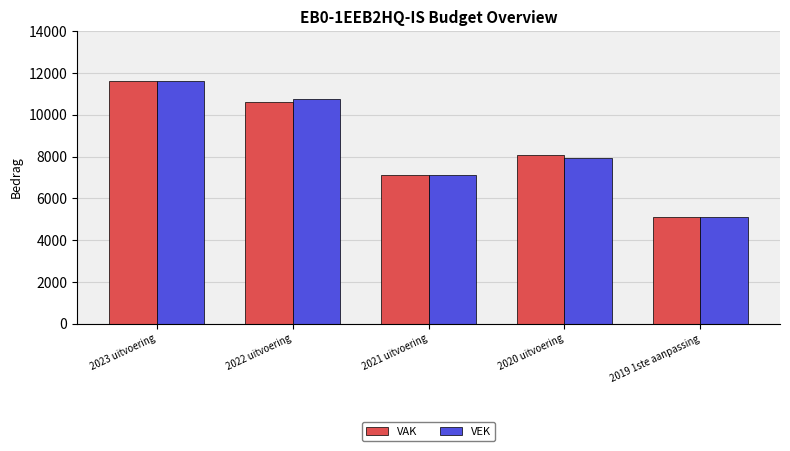

What is the difference between the maximum and minimum values in the VEK series?

6500